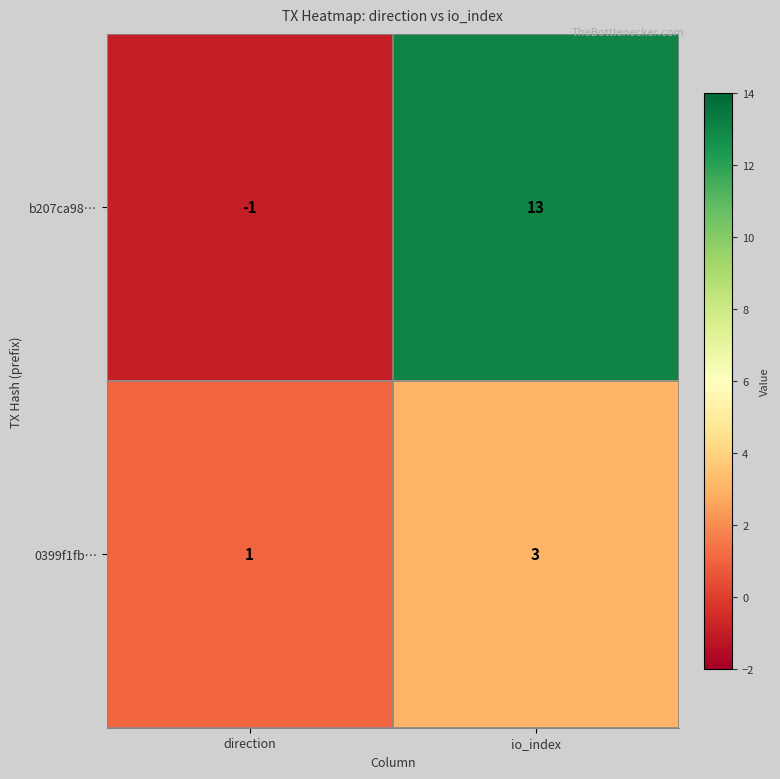

At which category does the chart reach its peak across all series?

io_index